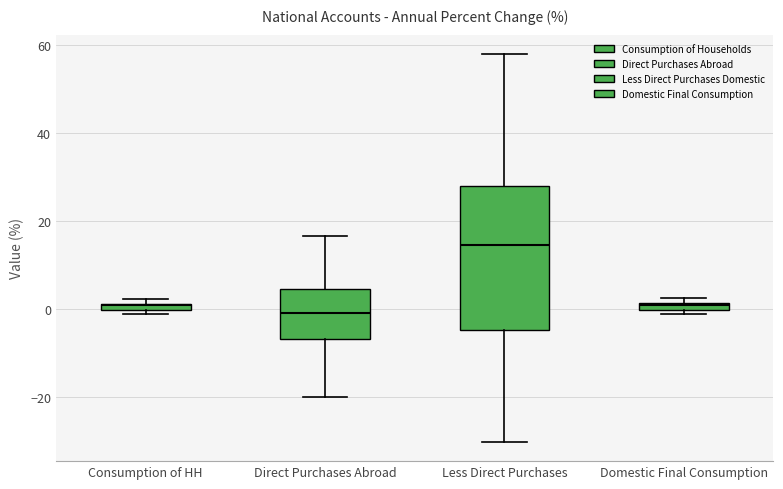

Comparing the boxes themselves (not the whiskers), which one is the tallest?

Less Direct Purchases